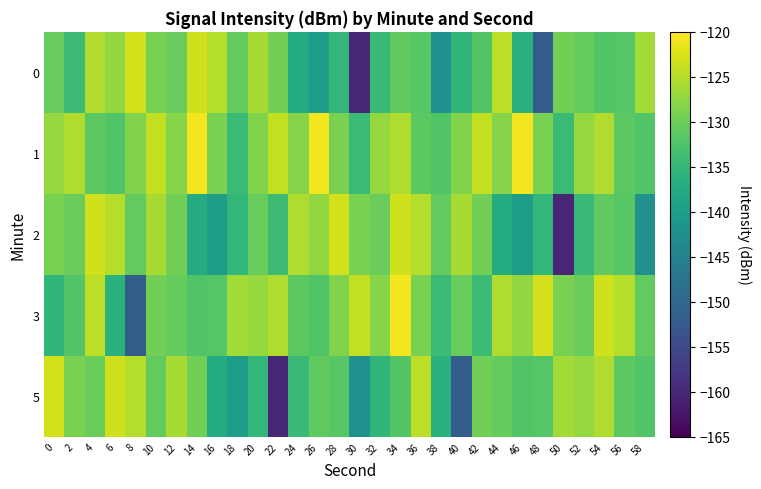

Which category has the highest value across all series?

14